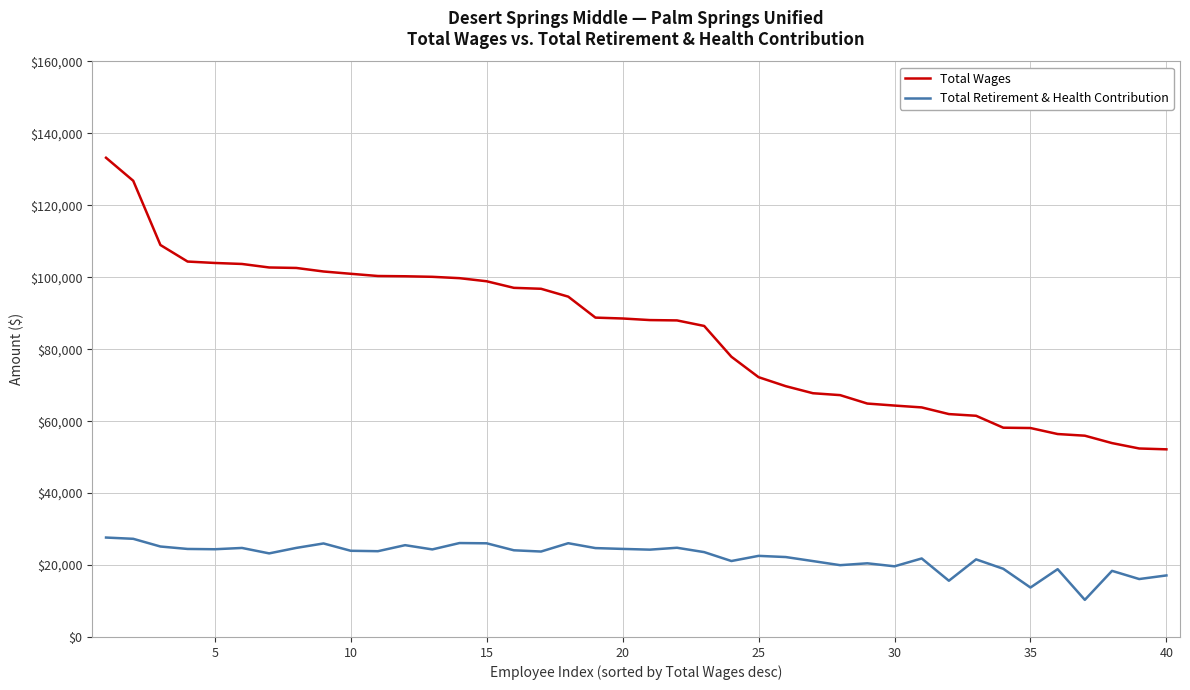

What is the highest value of the Total Retirement & Health Contribution series?

27642